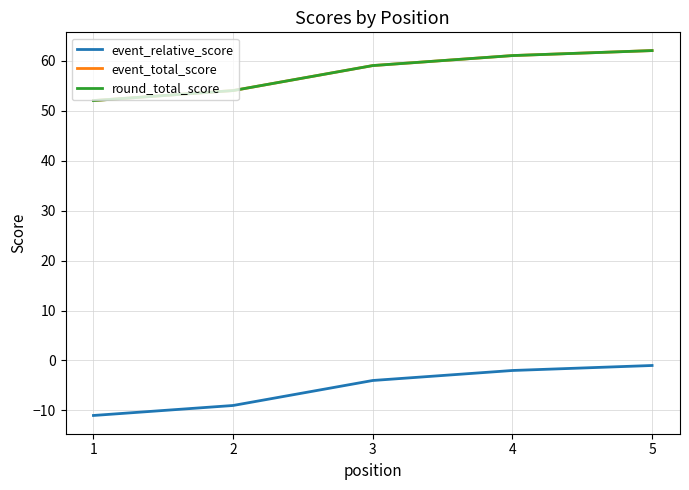

What is the difference between the second highest and second lowest values in the event_relative_score series?

7